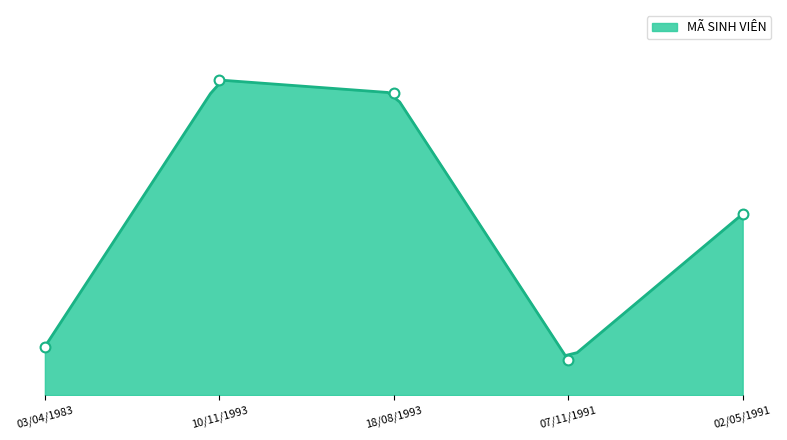

What is the change in value from 18/08/1993 to 02/05/1991?

-34.6